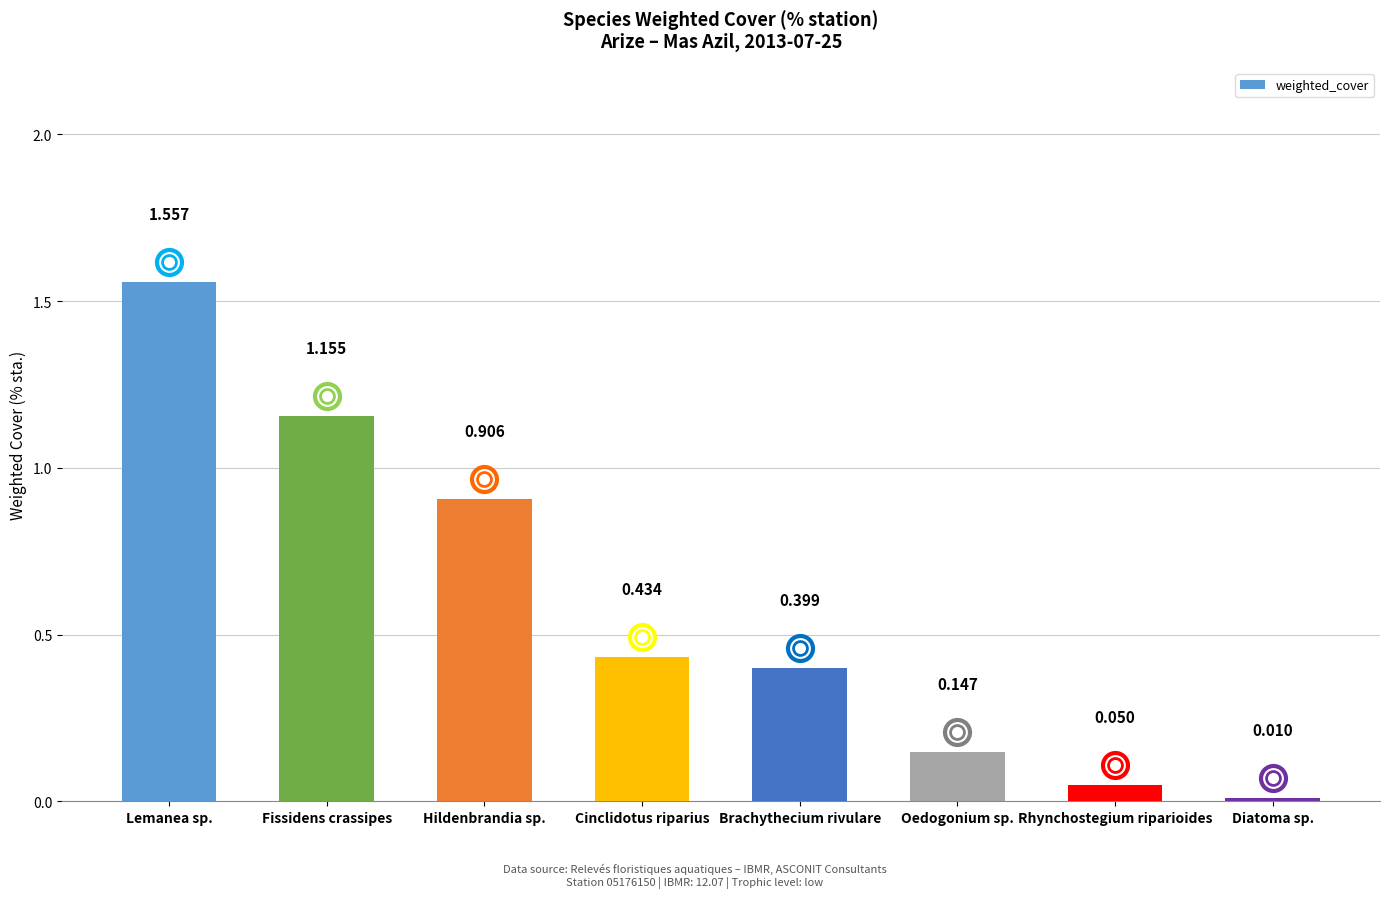

What is the change in value from Lemanea sp. to Fissidens crassipes?

-0.4